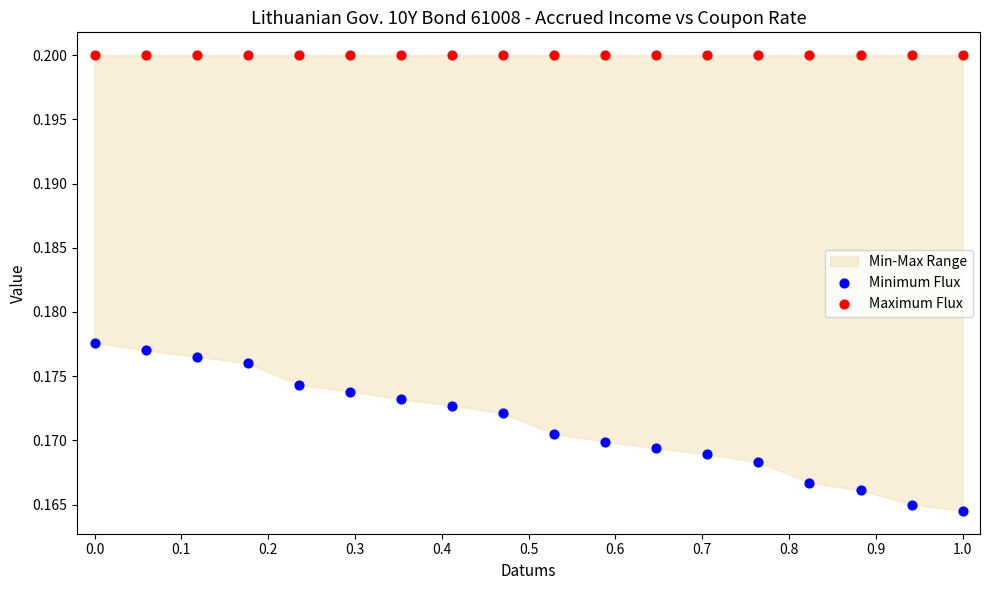

Which series reaches the minimum Y coordinate?

Minimum Flux